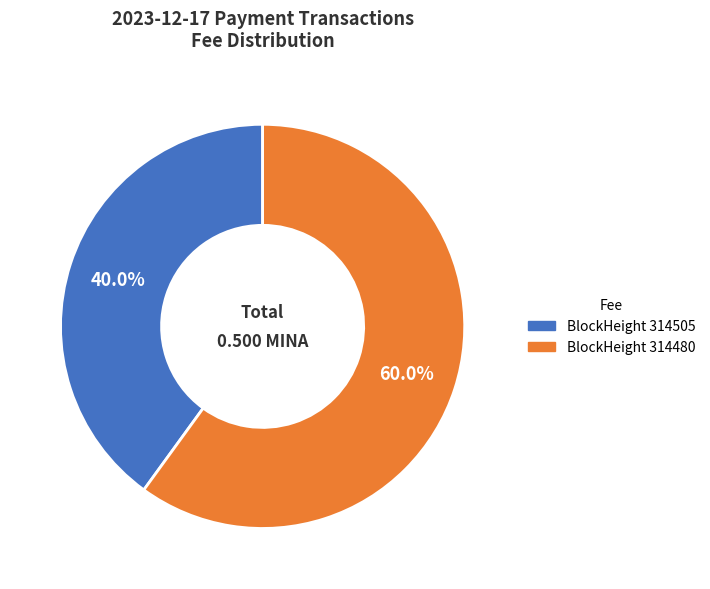

Is there any slice that represents more than half of the pie?

Yes